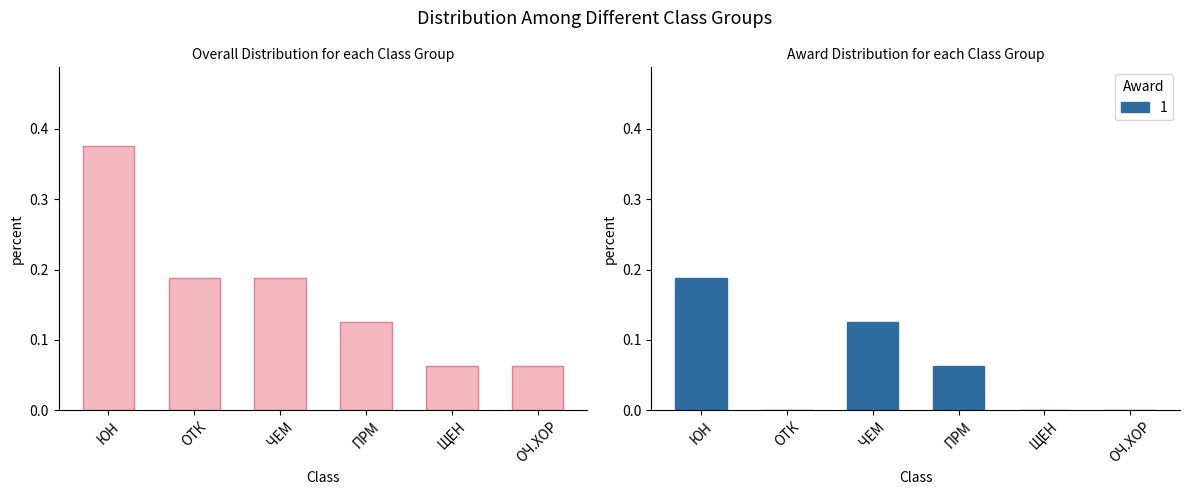

What is the change in value from ЮН to ОТК?

-0.2